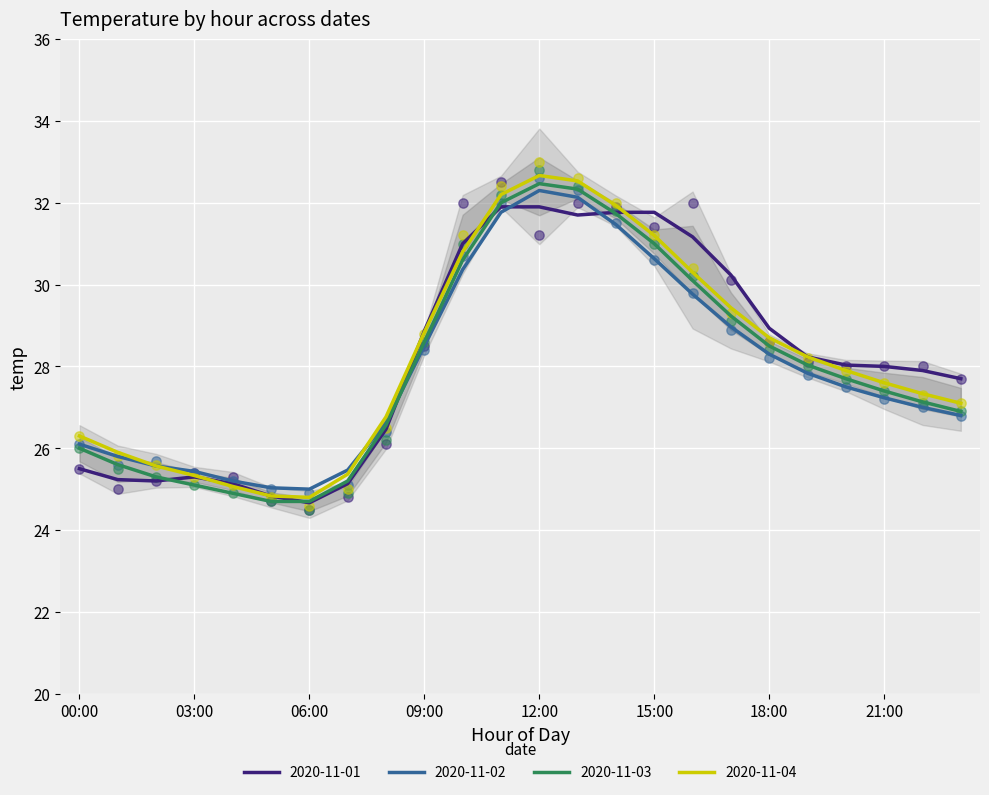

Which series has the largest Y range (max minus min)?

2020-11-04